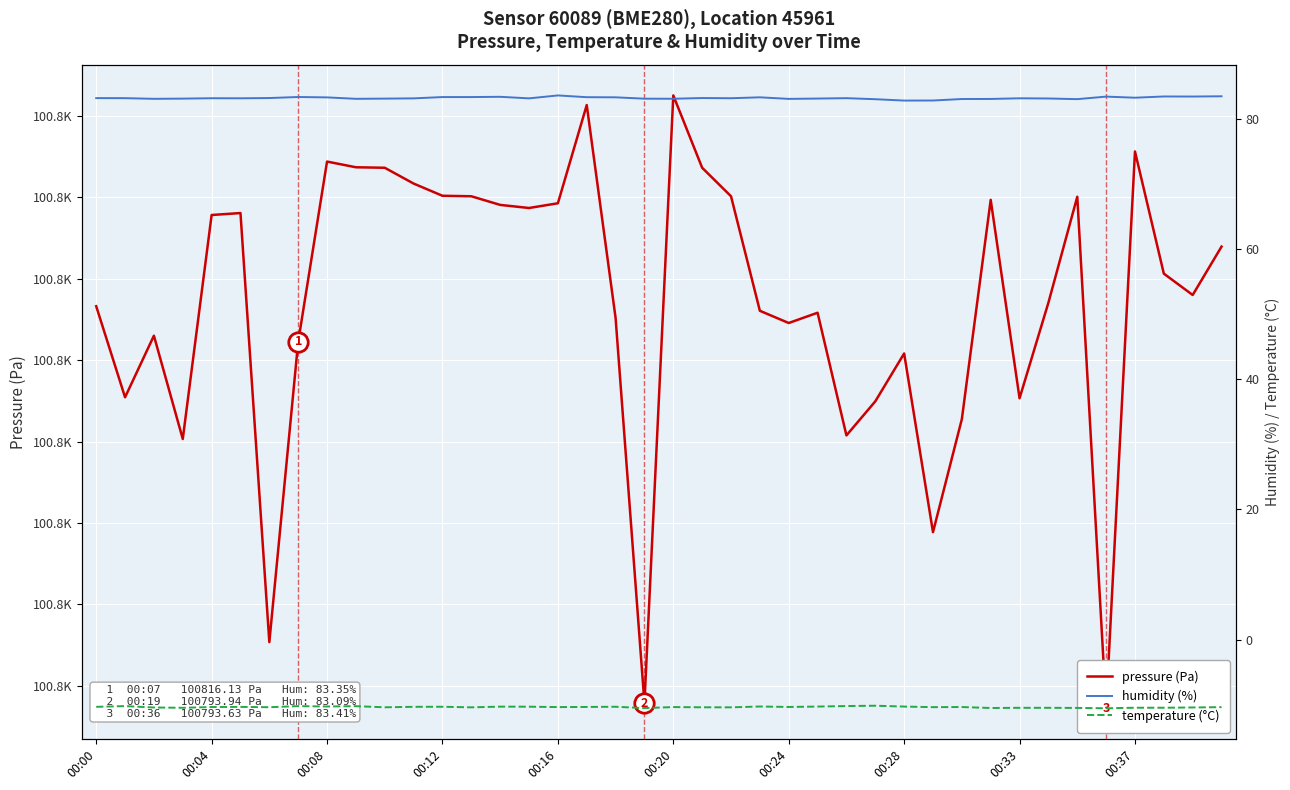

What position from the right is 39?

1